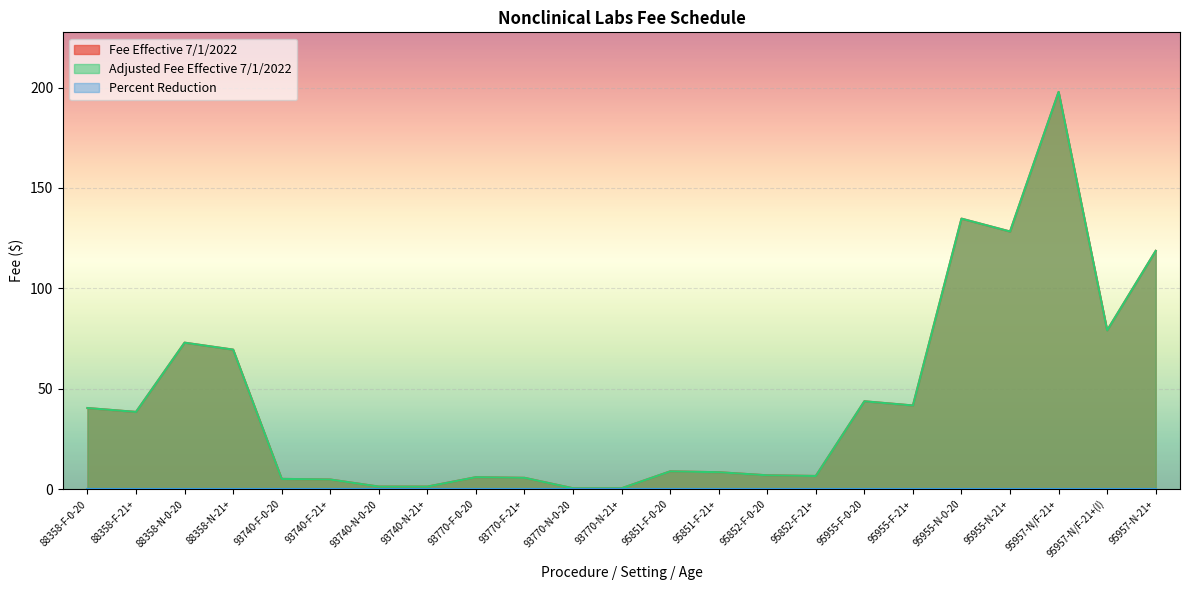

Reading left to right, what are all the values shown in this chart?

Fee Effective 7/1/2022: 40.4	38.5	73.0	69.5	5.2	4.8	1.3	1.3	6.0	5.7	0.5	0.5	8.9	8.5	6.9	6.6	43.8	41.7	134.7	128.3	197.8	79.1	118.7
Adjusted Fee Effective 7/1/2022: 40.4	38.5	73.0	69.5	5.2	4.8	1.3	1.3	6.0	5.7	0.5	0.5	8.9	8.5	6.9	6.6	43.8	41.7	134.7	128.3	197.8	79.1	118.7